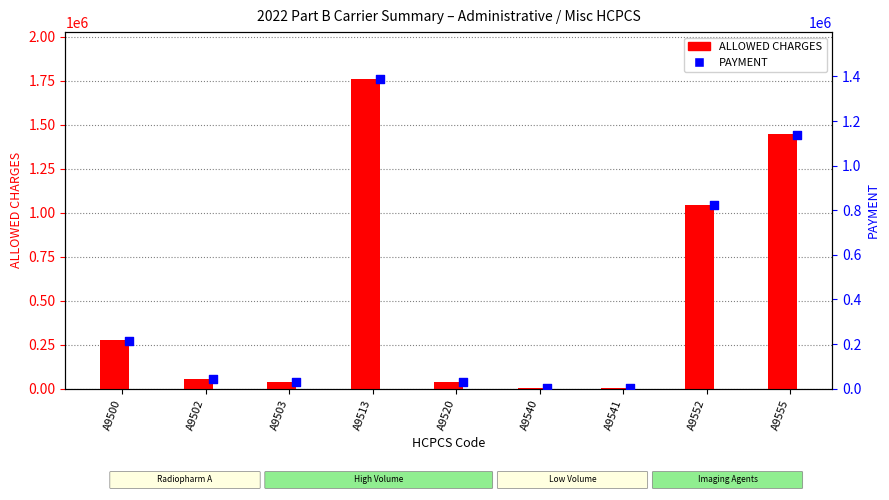

Is the value of PAYMENT at A9552 greater than the value of ALLOWED CHARGES at A9500?

Yes